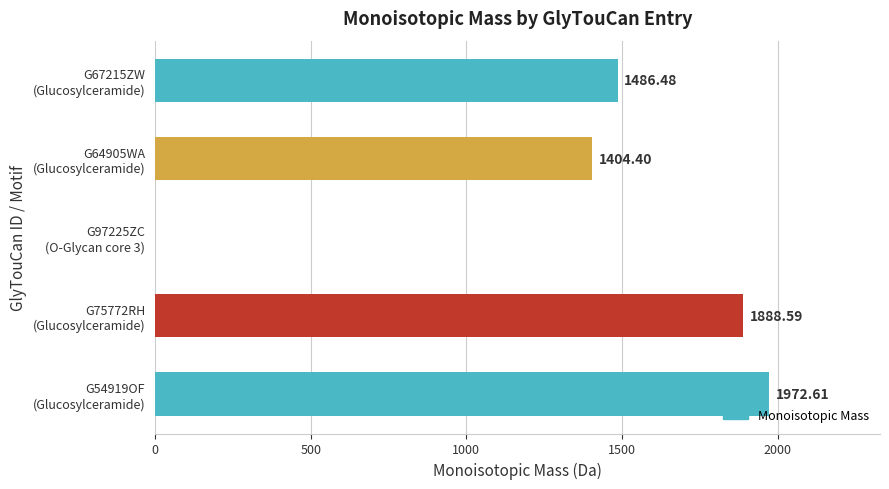

Are the bars grouped side by side (vs. stacked)?

No